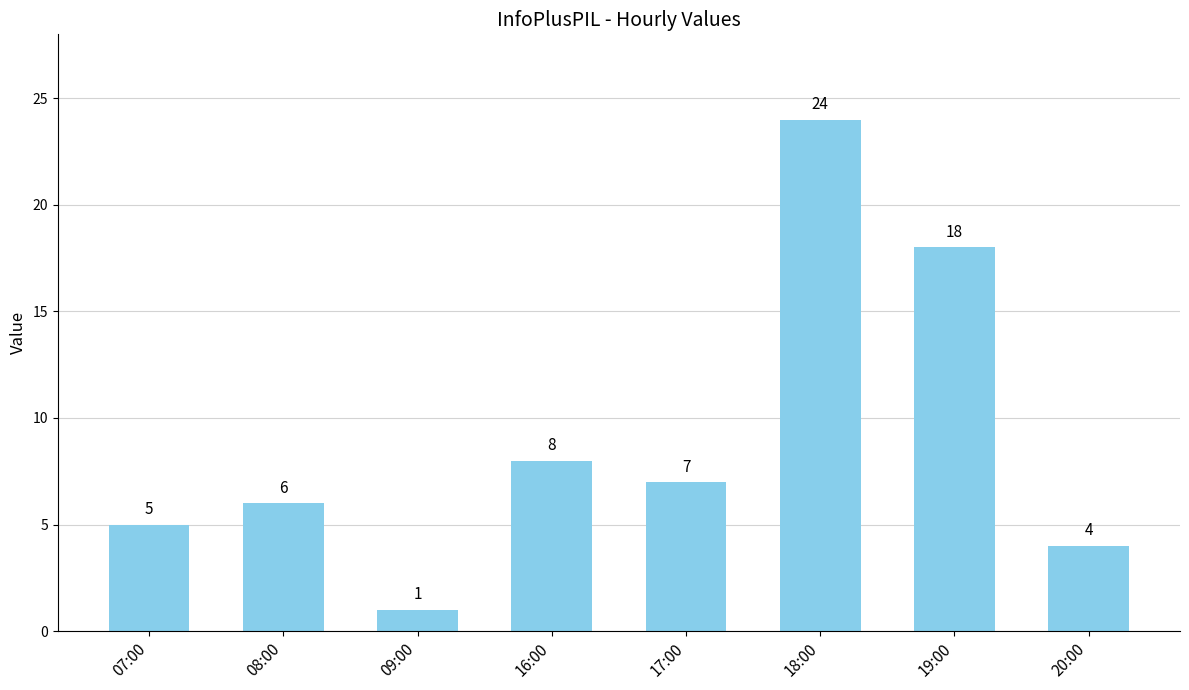

Reading right to left, transcribe all the data shown in this chart.

4	18	24	7	8	1	6	5